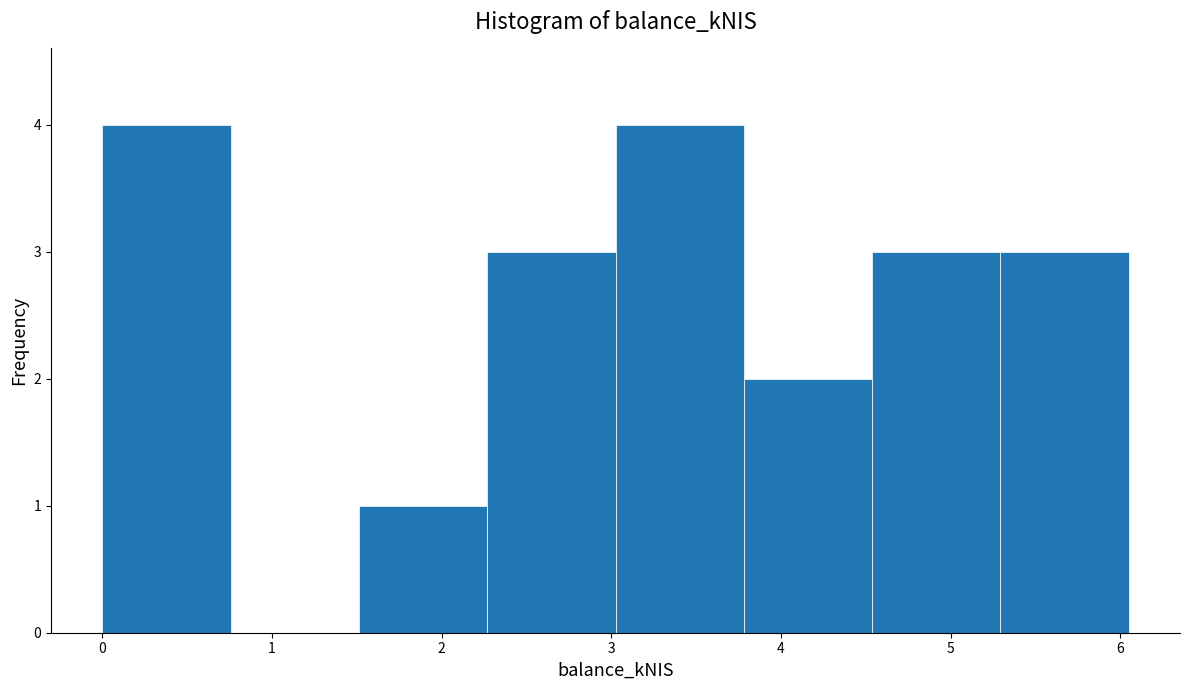

Reading left to right, transcribe this chart: for each bar, give the range it covers on the x-axis and its height. Neither the bar edges nor the heights are printed on the chart, so give them approximately, as read against the axes.

0.0 to 0.8: 4
0.8 to 1.5: 0
1.5 to 2.3: 1
2.3 to 3.0: 3
3.0 to 3.8: 4
3.8 to 4.5: 2
4.5 to 5.3: 3
5.3 to 6.1: 3